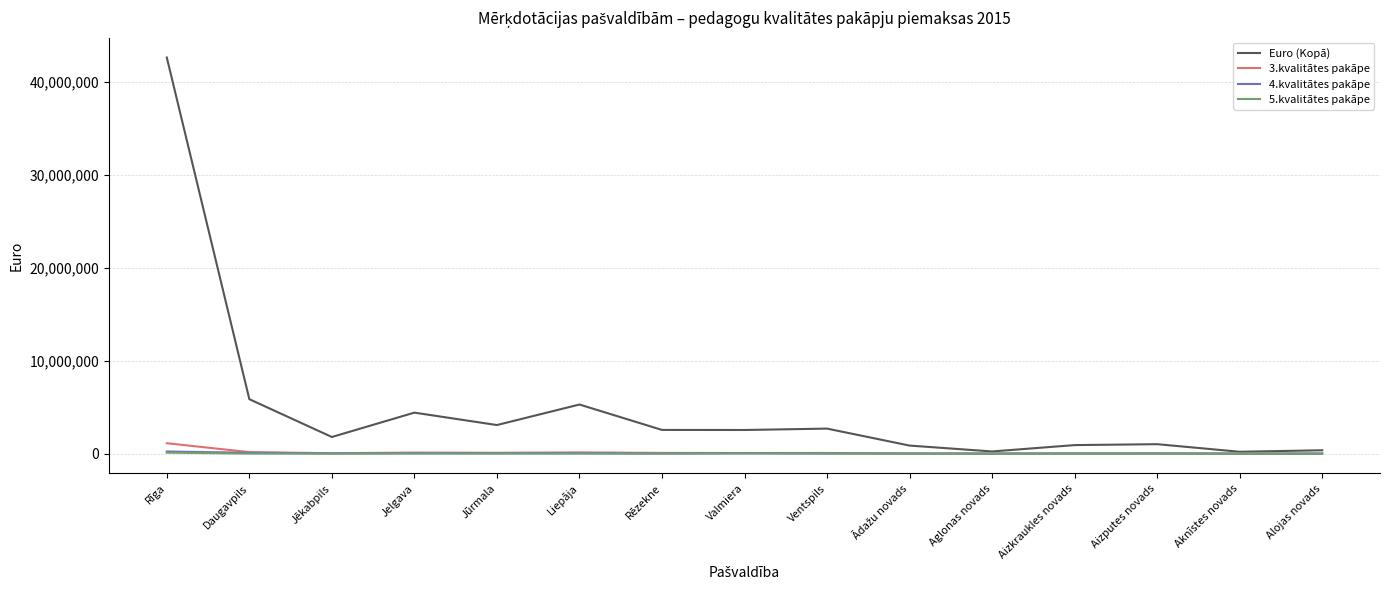

Which category has the highest value across all series?

Rīga